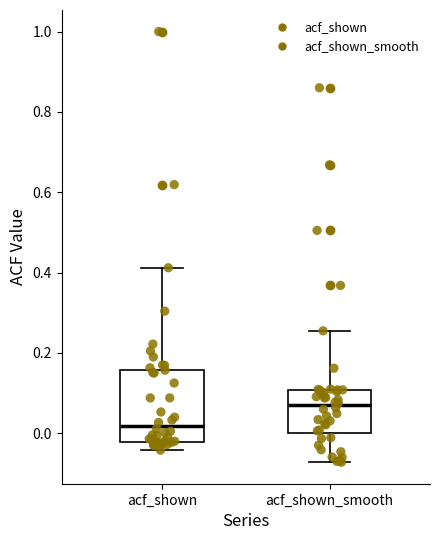

Which box's median line is the highest?

acf_shown_smooth